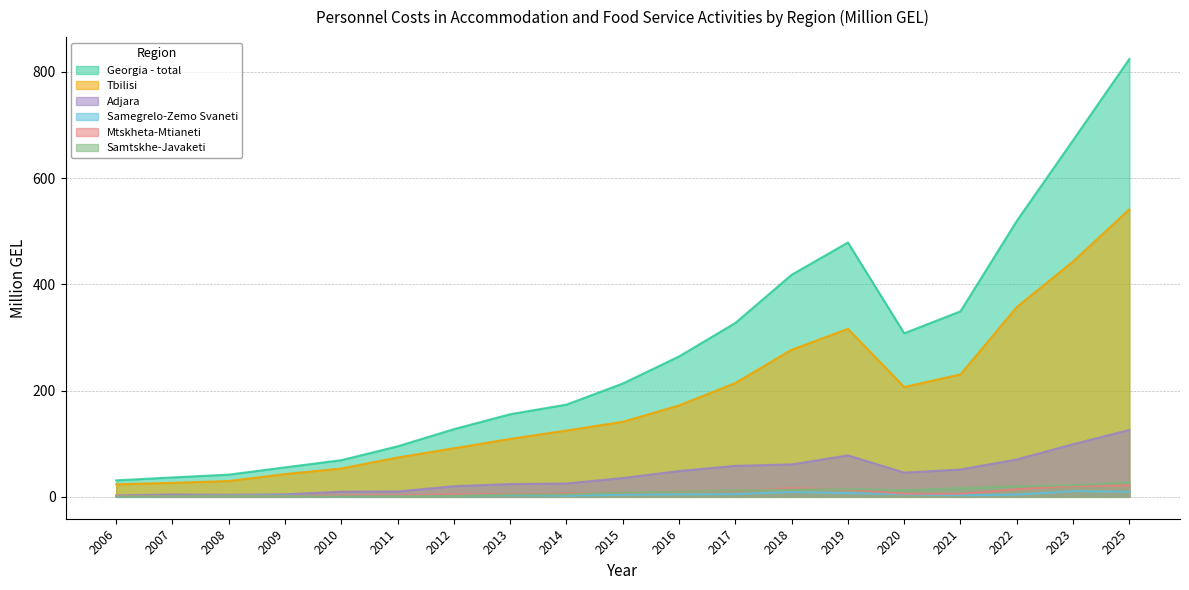

Which series changed the most between 2009 and 2019?

Georgia - total